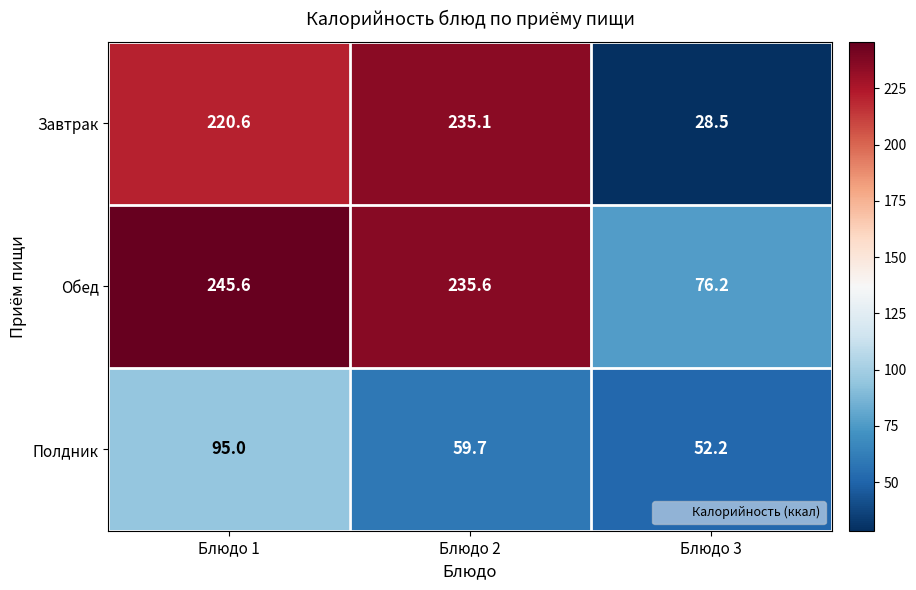

Which series has the largest total across all categories?

Обед